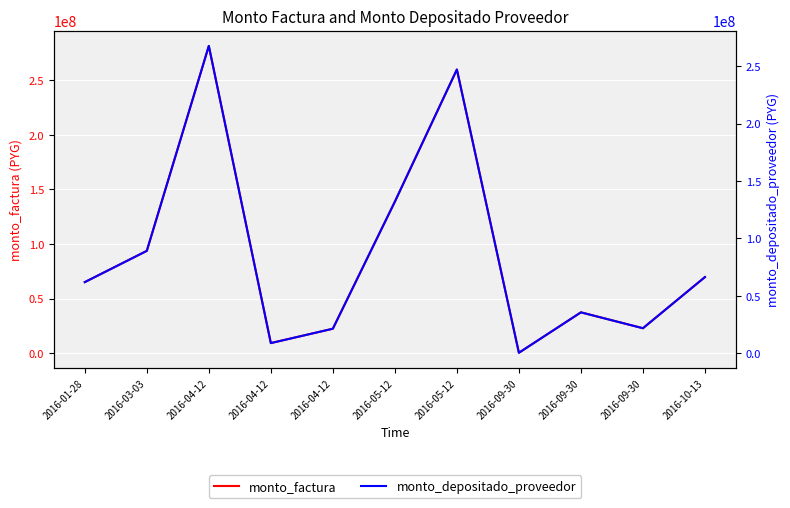

Reading left to right, what are all the values shown in this chart?

monto_factura: 65191000	93800000	281400000	9380000	22532100	138824000	259805900	509200	37520000	22981000	69814000
monto_depositado_proveedor: 61995456	89202094	267606284	8920209	21427617	132019100	247070687	507348	35680837	21854513	66391845